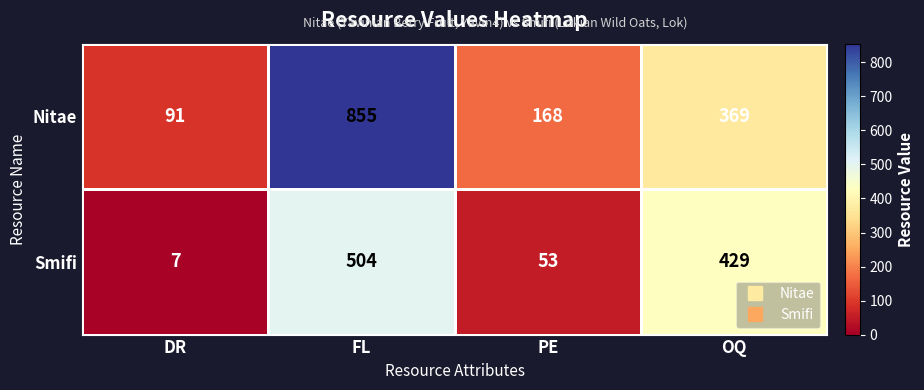

True or false: Nitae has a value of 168 at PE.

True